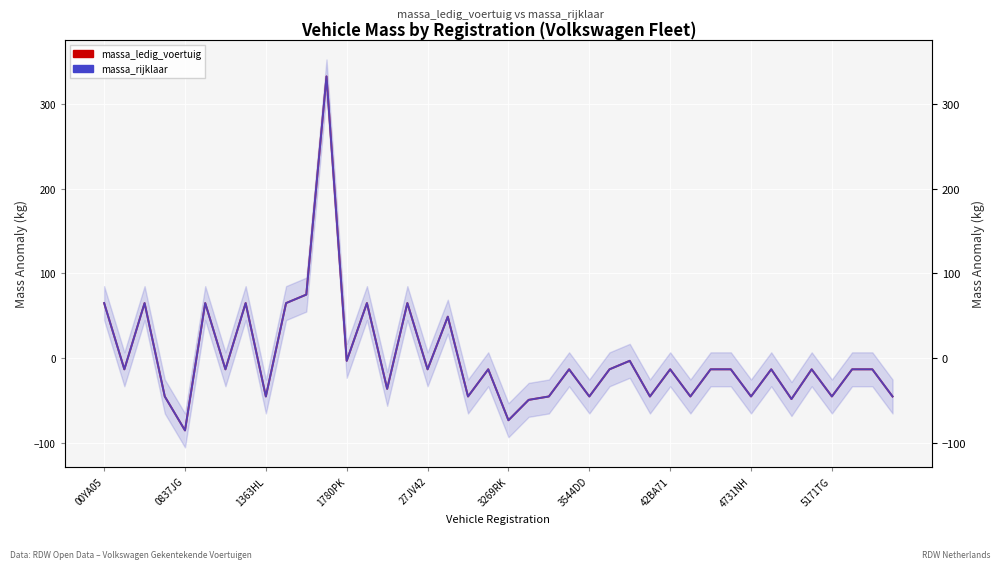

Reading left to right, extract all data points from this chart.

massa_ledig_voertuig: 65.1	-12.9	65.1	-44.9	-84.9	65.1	-12.9	65.1	-44.9	65.1	75.1	332.1	-2.9	65.1	-35.9	65.1	-12.9	49.1	-44.9	-12.9	-72.9	-48.9	-44.9	-12.9	-44.9	-12.9	-2.9	-44.9	-12.9	-44.9	-12.9	-12.9	-44.9	-12.9	-47.9	-12.9	-44.9	-12.9	-12.9	-44.9
massa_rijklaar: 65.1	-12.9	65.1	-44.9	-84.9	65.1	-12.9	65.1	-44.9	65.1	75.1	332.1	-2.9	65.1	-35.9	65.1	-12.9	49.1	-44.9	-12.9	-72.9	-48.9	-44.9	-12.9	-44.9	-12.9	-2.9	-44.9	-12.9	-44.9	-12.9	-12.9	-44.9	-12.9	-47.9	-12.9	-44.9	-12.9	-12.9	-44.9